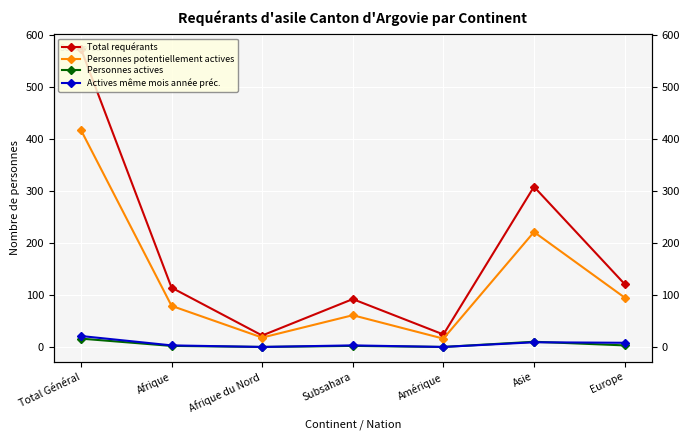

Which has a higher value, Amérique or Afrique?

Afrique